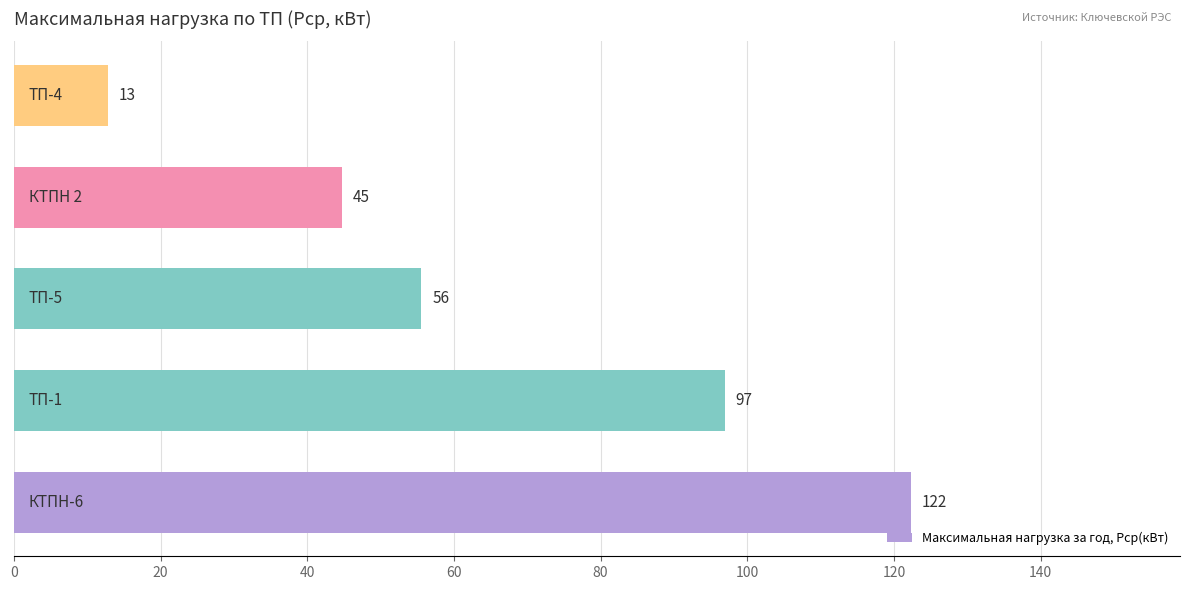

Are the bars horizontal?

Yes